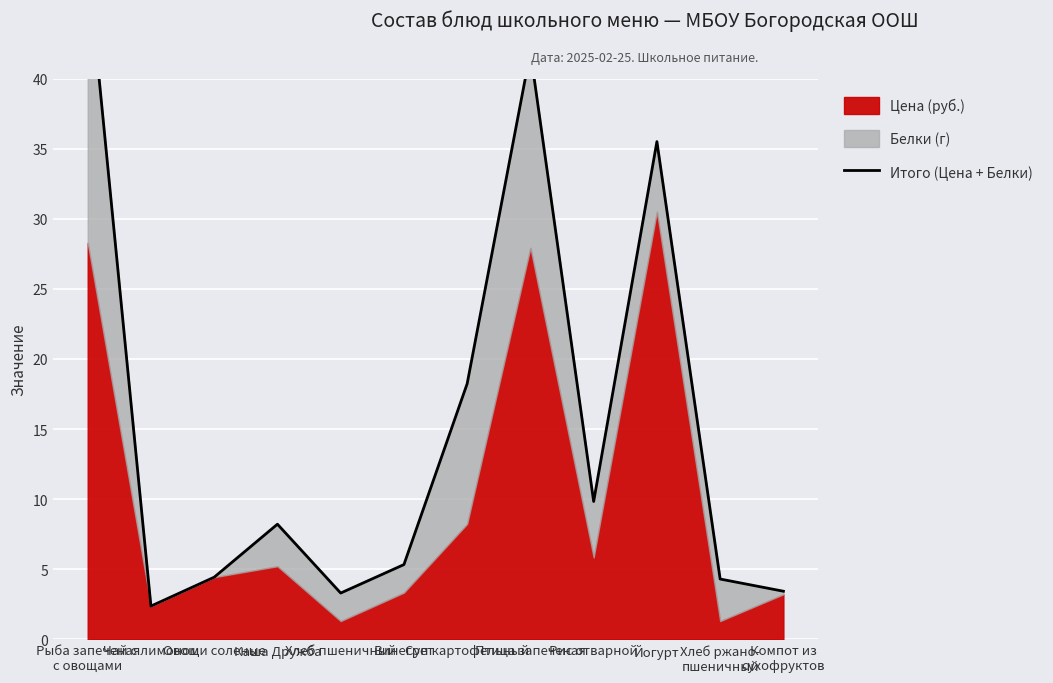

List the labels in order of value, largest first.

Рыба запеченая
с овощами, Птица запеченая, Йогурт, Суп картофельный, Рис отварной, Каша Дружба, Винегрет, Овощи соленые, Хлеб ржано-
пшеничный, Компот из
сухофруктов, Хлеб пшеничный, Чай с лимоном